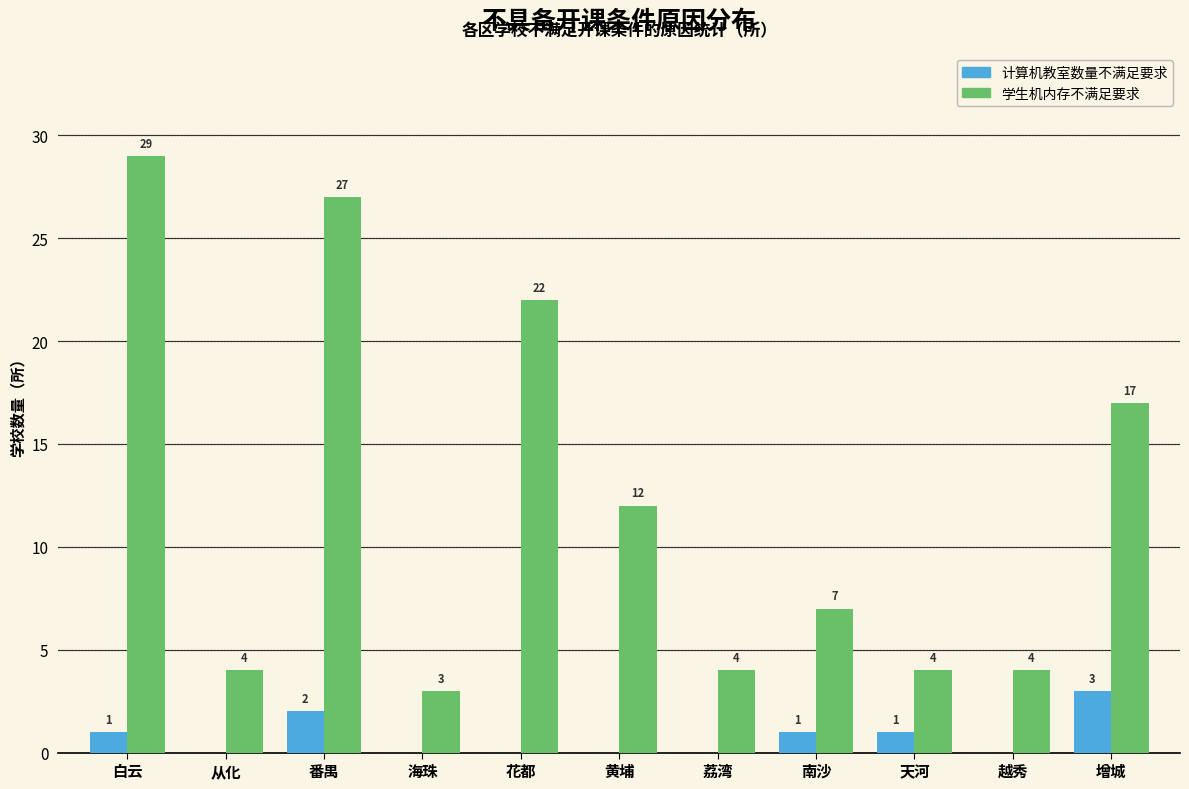

Reading right to left, what are all the values shown in this chart?

计算机教室数量不满足要求: 增城=3	越秀=0	天河=1	南沙=1	荔湾=0	黄埔=0	花都=0	海珠=0	番禺=2	从化=0	白云=1
学生机内存不满足要求: 增城=17	越秀=4	天河=4	南沙=7	荔湾=4	黄埔=12	花都=22	海珠=3	番禺=27	从化=4	白云=29